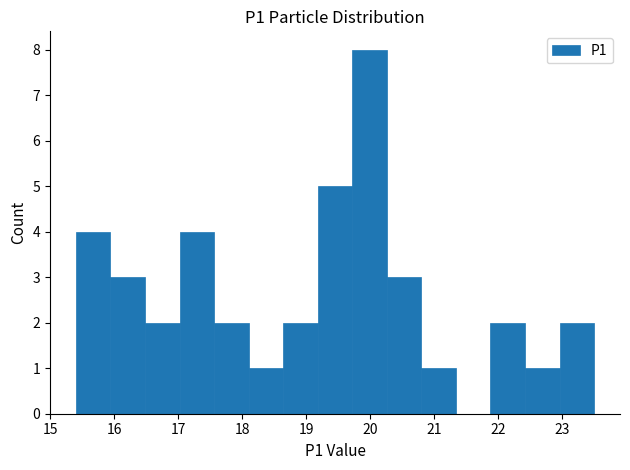

Reading left to right, transcribe this chart: for each bar, give the range it covers on the x-axis and its height. Neither the bar edges nor the heights are printed on the chart, so give them approximately, as read against the axes.

15.40 to 15.94: 4
15.94 to 16.48: 3
16.48 to 17.02: 2
17.02 to 17.56: 4
17.56 to 18.10: 2
18.10 to 18.64: 1
18.64 to 19.18: 2
19.18 to 19.72: 5
19.72 to 20.26: 8
20.26 to 20.80: 3
20.80 to 21.34: 1
21.34 to 21.88: 0
21.88 to 22.42: 2
22.42 to 22.96: 1
22.96 to 23.50: 2